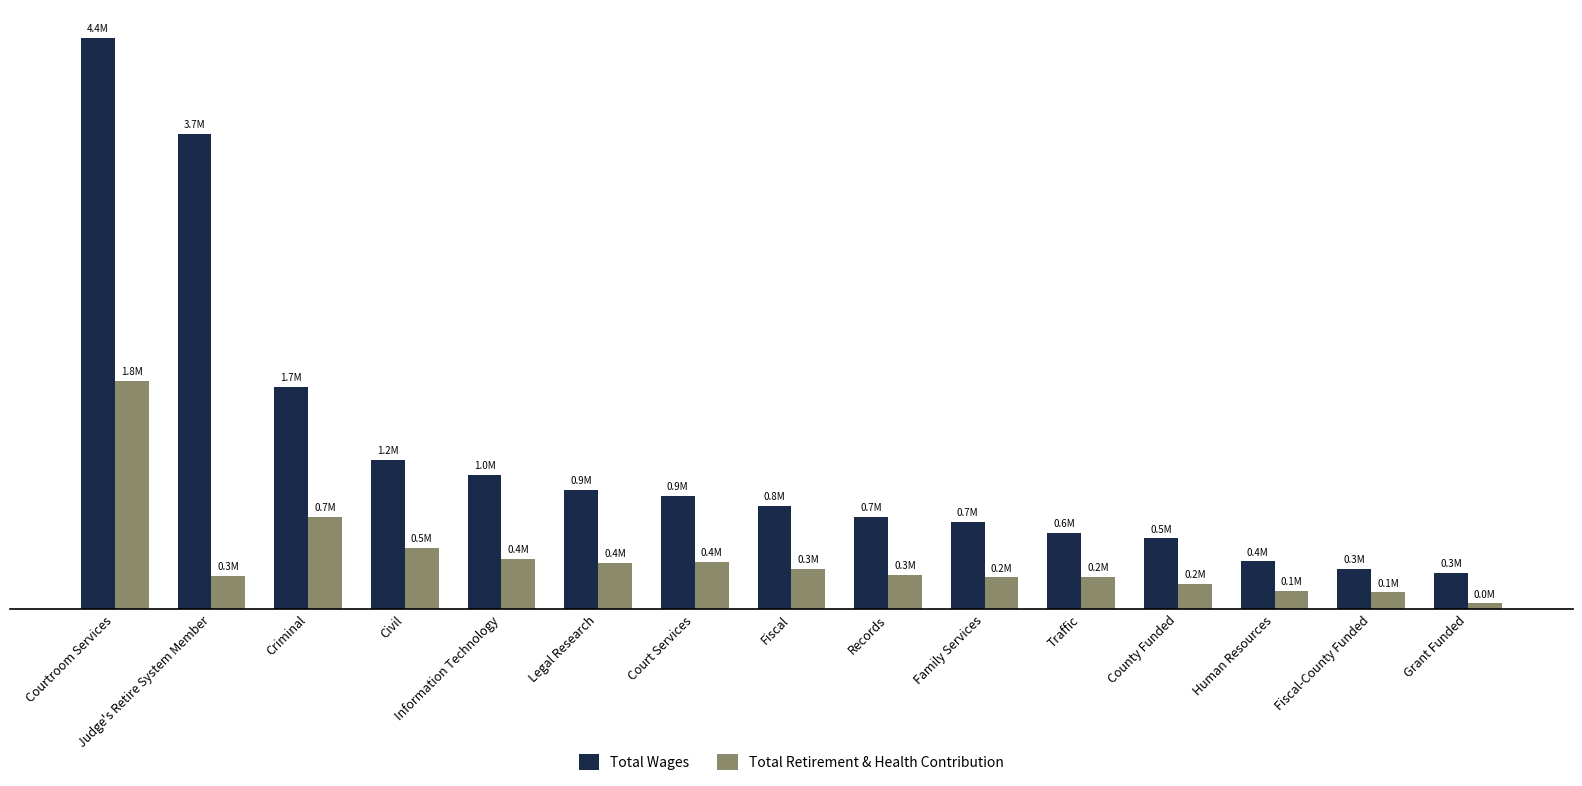

What is the spread (max minus min) of values at Information Technology?

648542